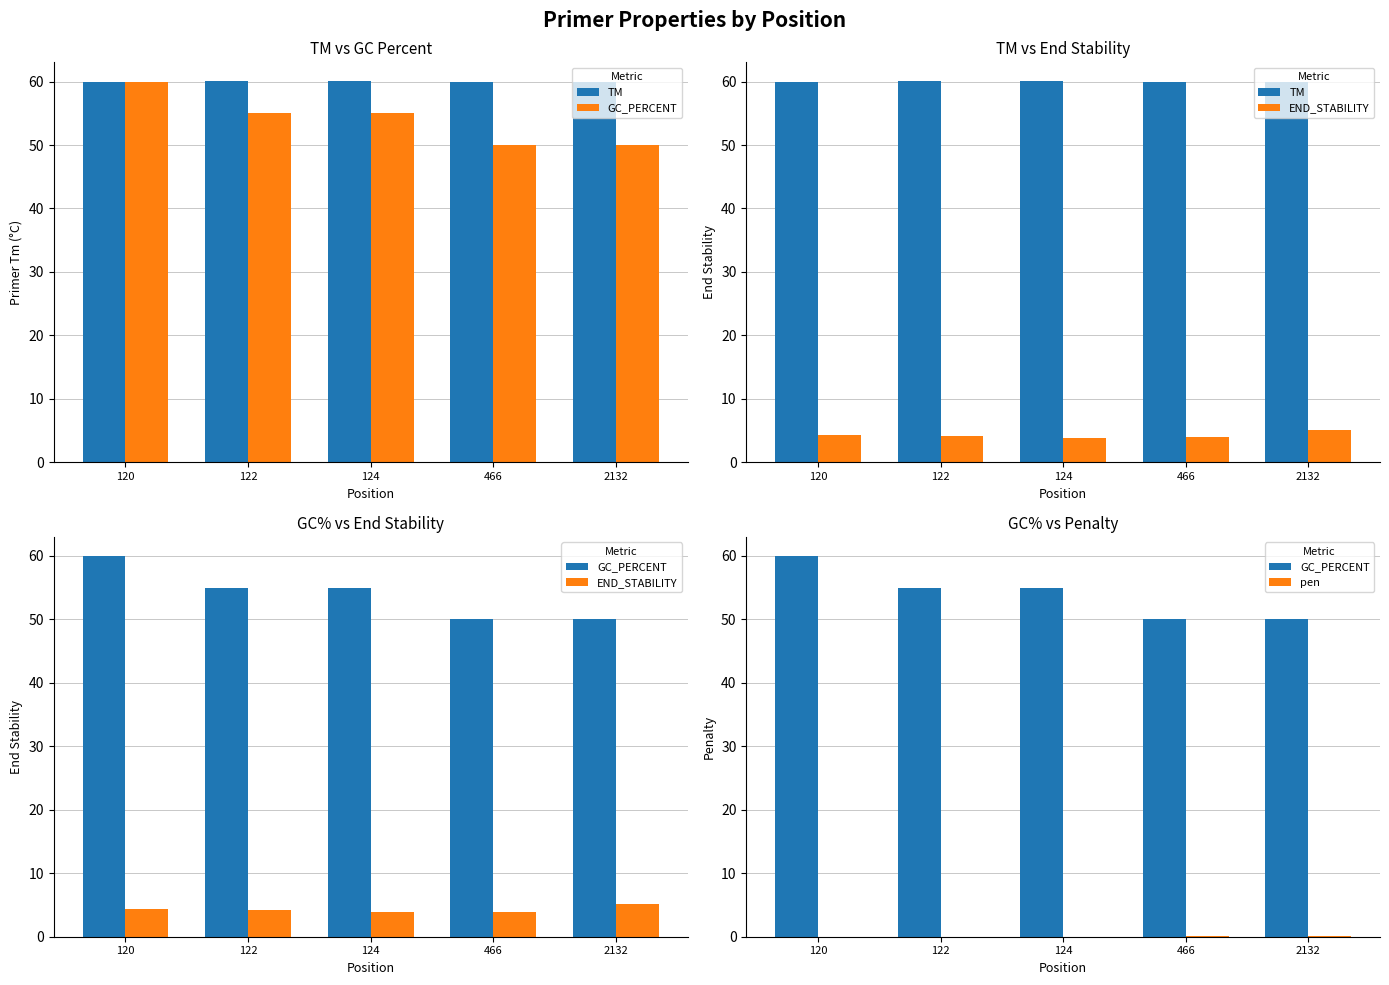

The TM series shows 88.4 at 120. True or false?

False